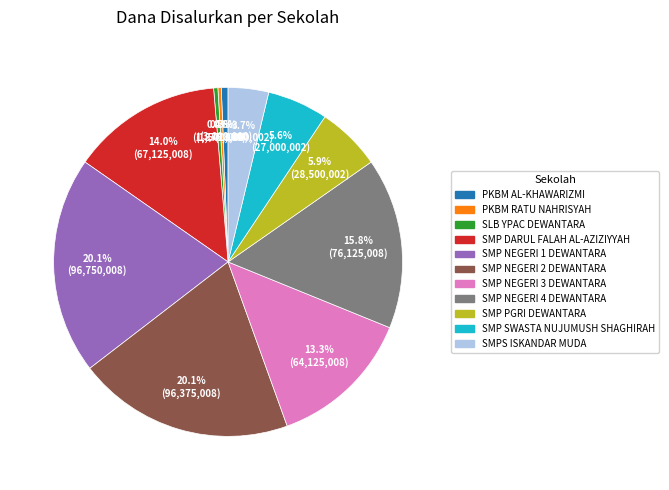

To the nearest percent, what portion does SMP NEGERI 1 DEWANTARA represent?

20%